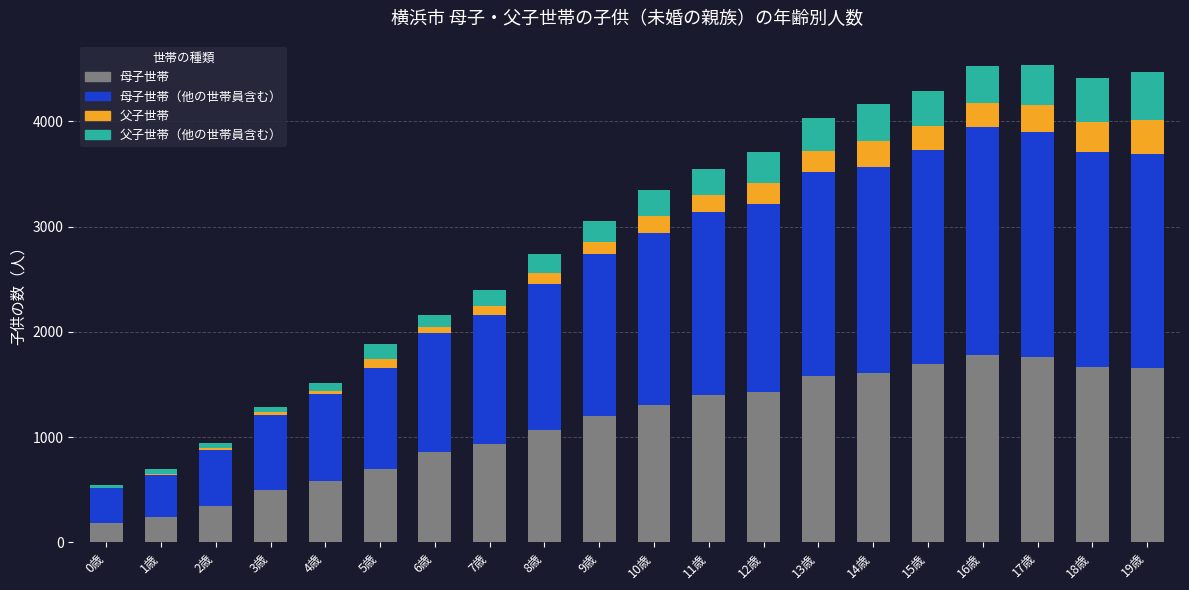

The value of 母子世帯 at 7歳 is 1562. True or false?

False